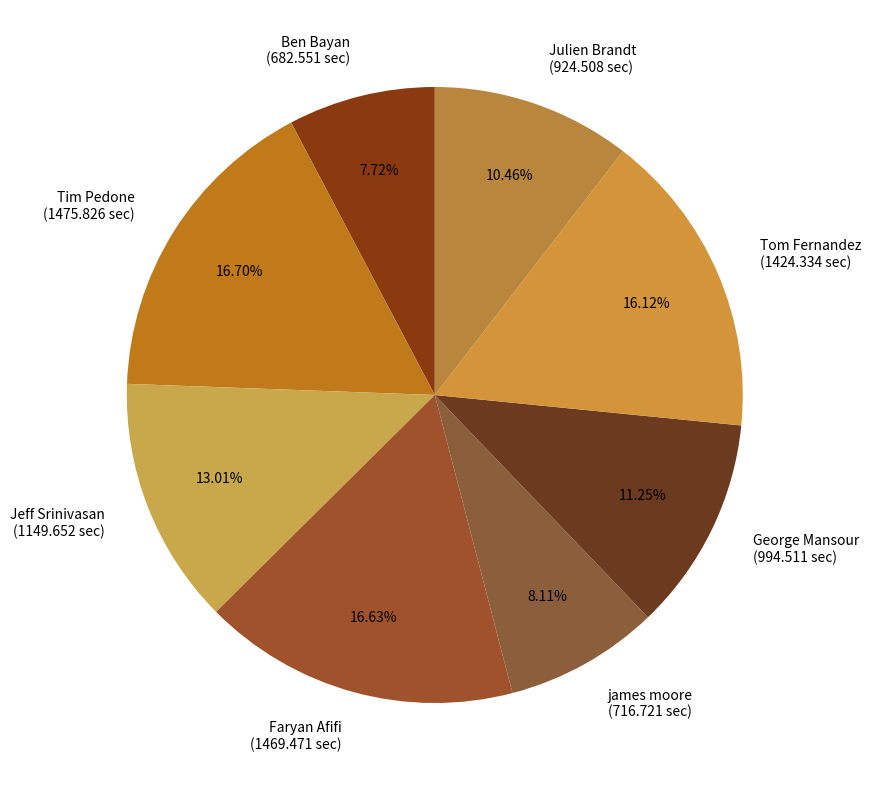

Do Jeff Srinivasan and Ben Bayan together represent more than half of the pie?

No